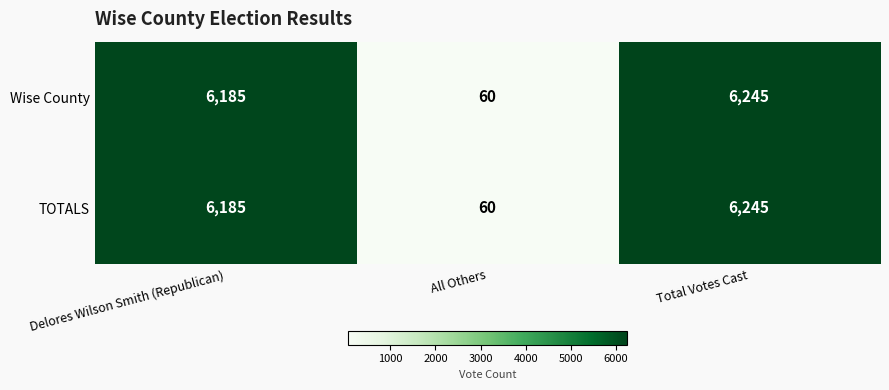

What is the difference between the maximum and second lowest values in the TOTALS series?

60